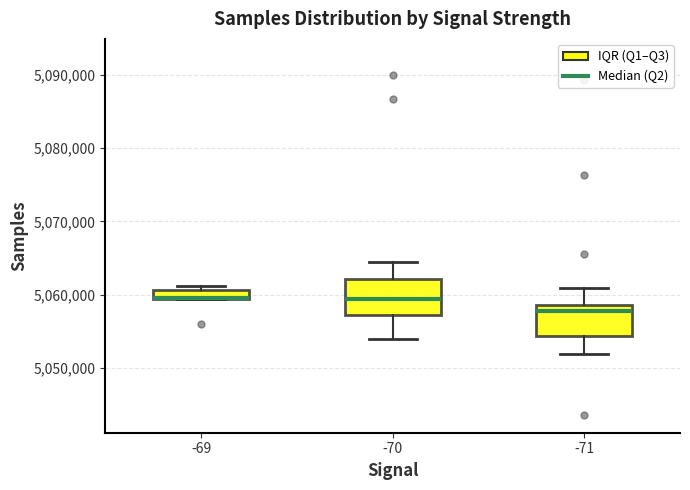

Where does the median line of the box at x = -71 sit on the y-axis? The values are not printed on the chart, so give them approximately, as read against the axis.

5058000